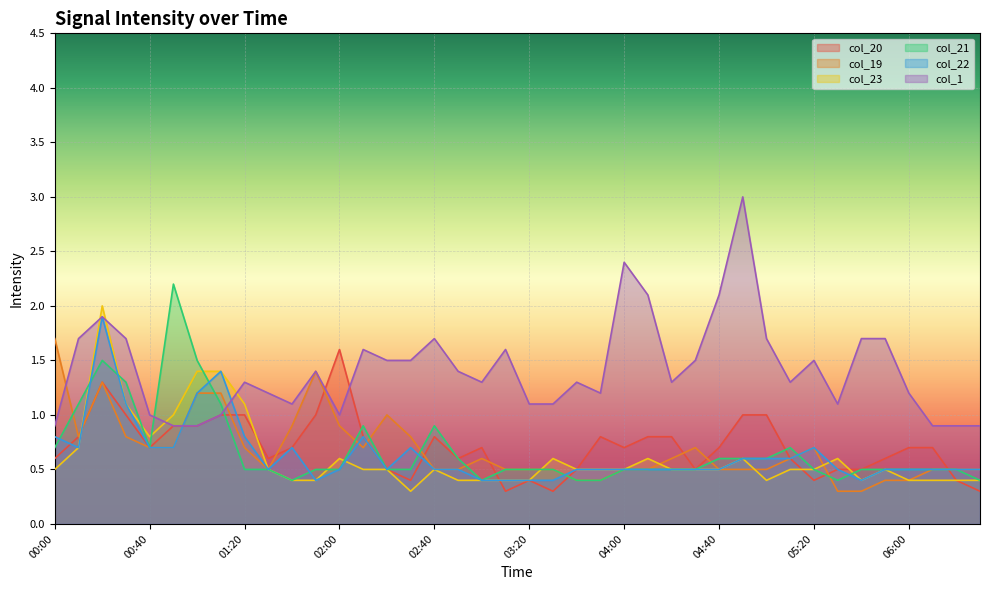

Which series has the largest range (max minus min)?

col_1